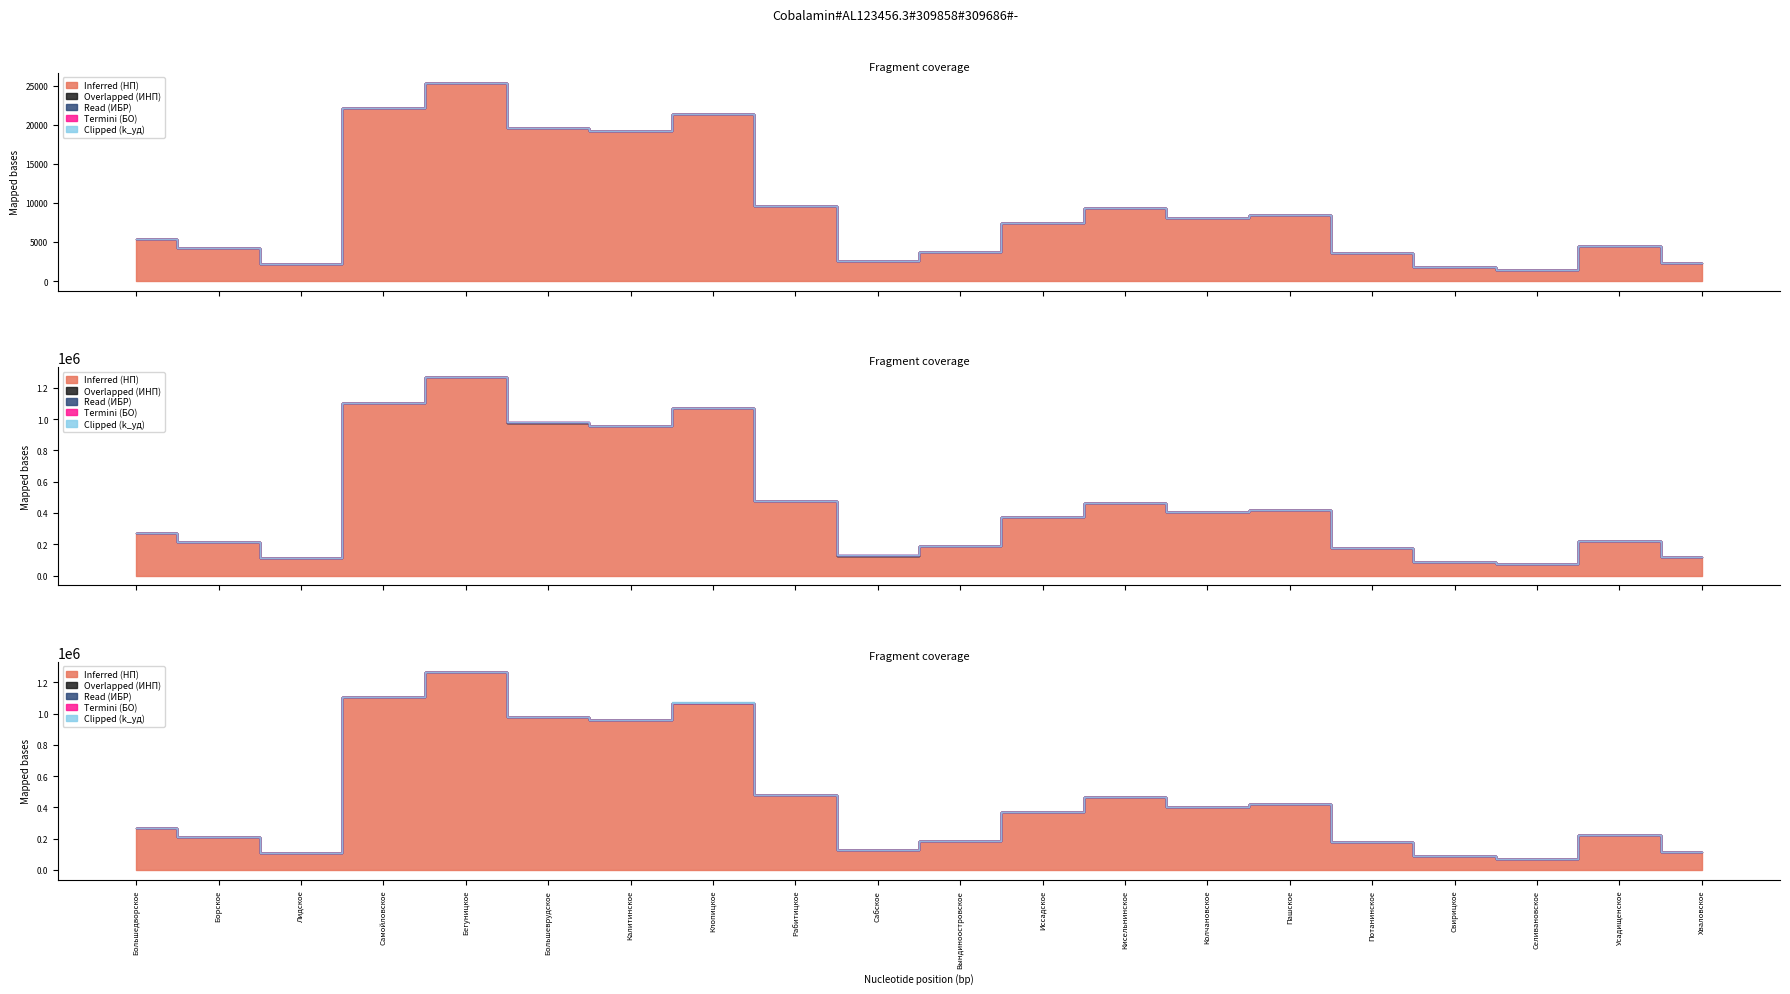

Where is Read (ИБР) nearest to the value 1?

Колчановское